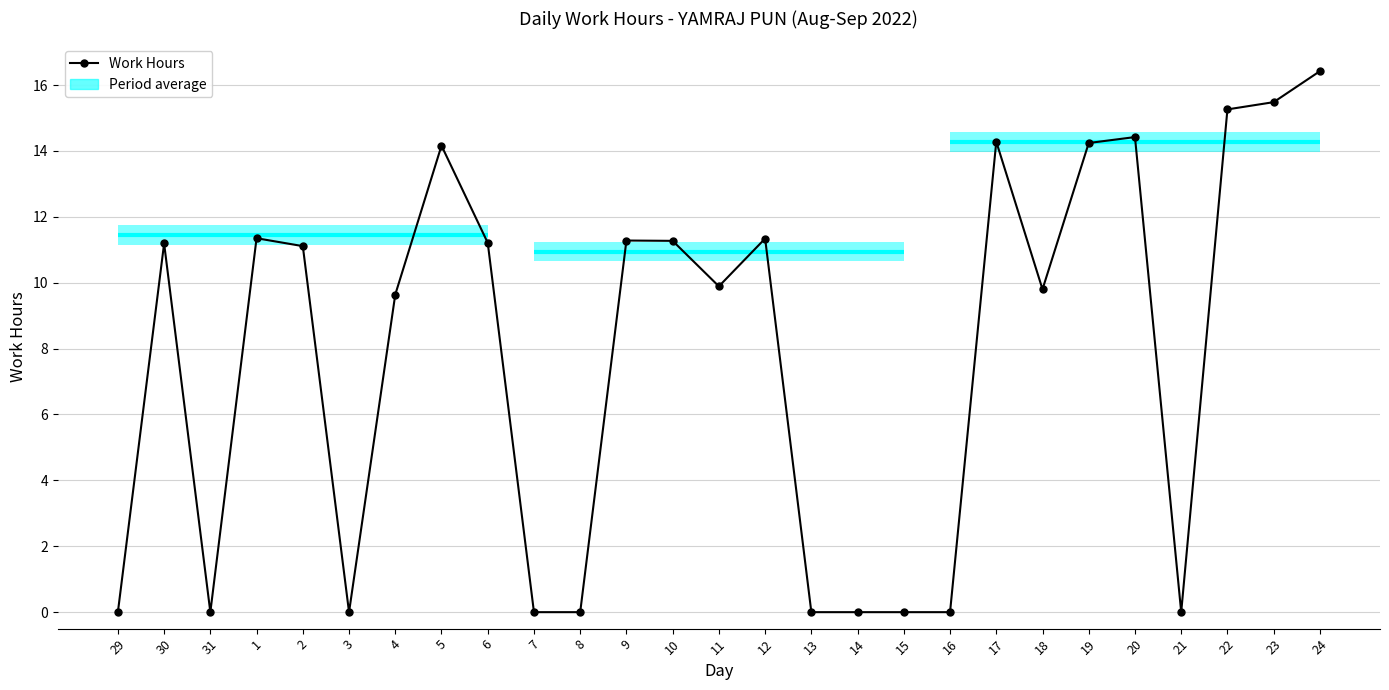

At which category does the chart reach its peak across all series?

24